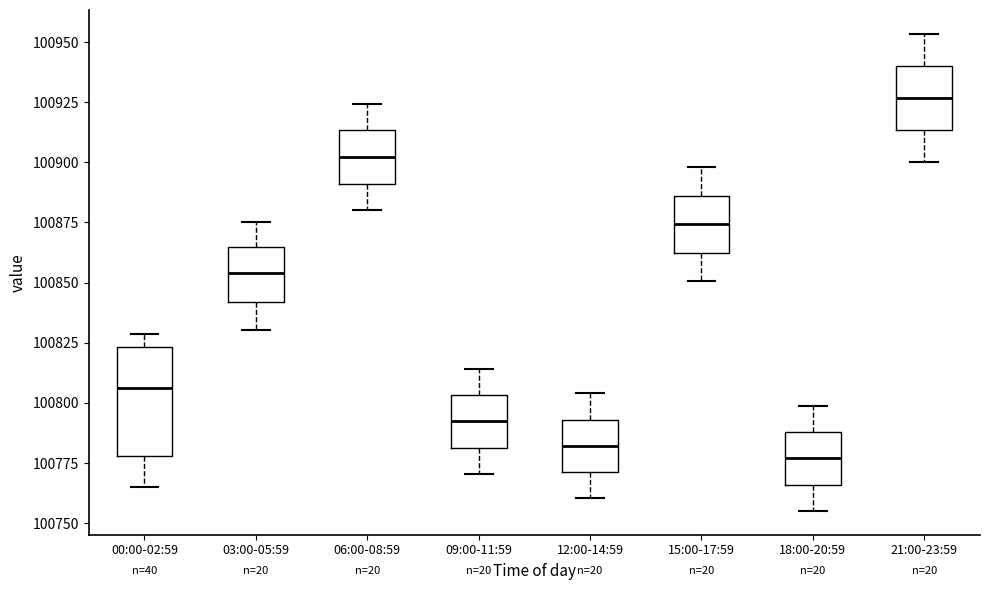

Which box's median line is the highest?

21:00-23:59